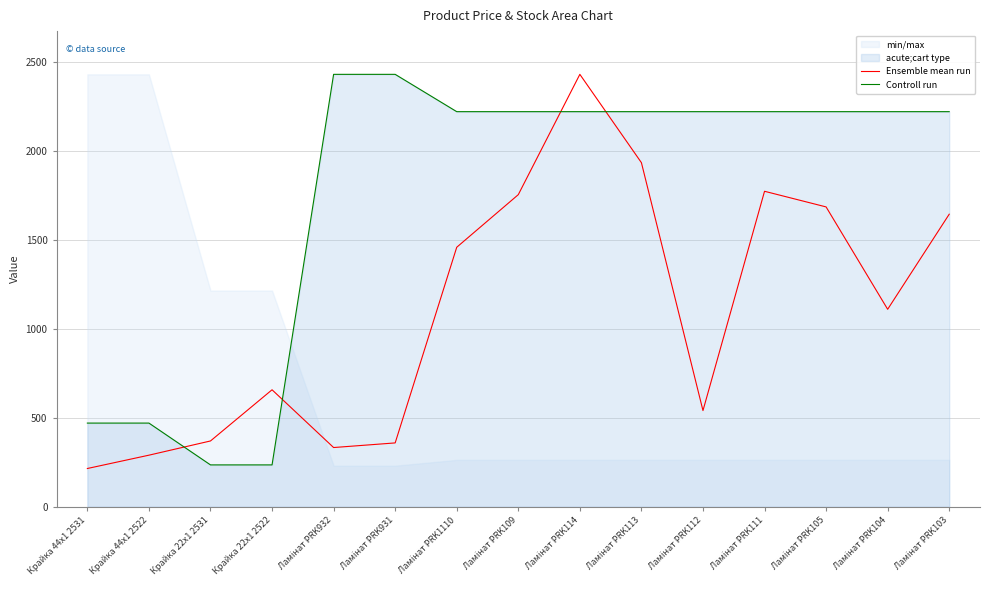

What is the difference between the maximum and minimum values in the Ensemble mean run series?

2218.0